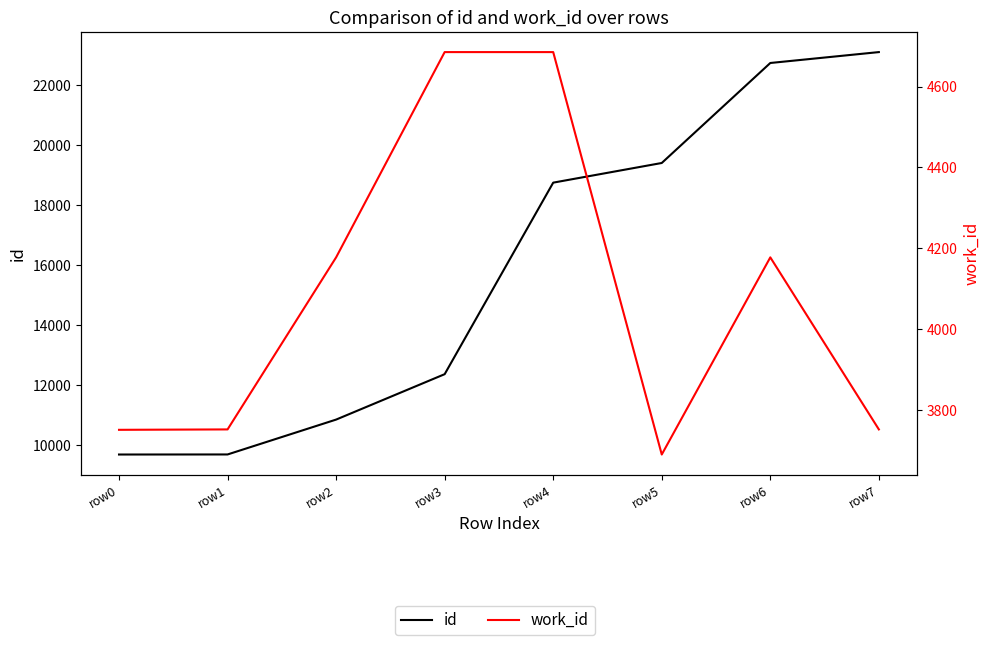

What is the spread (max minus min) of values at row6?

18550